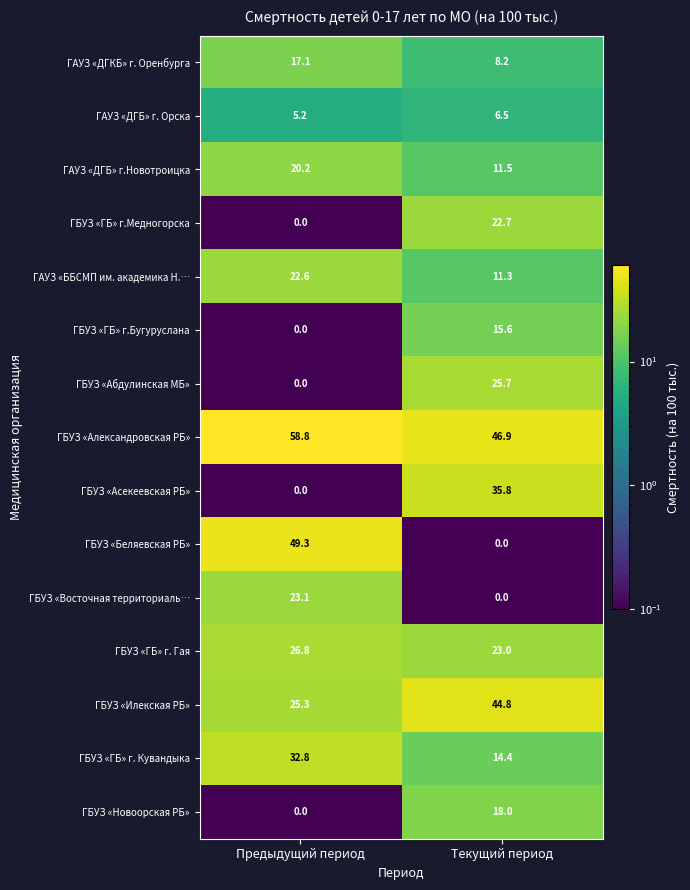

At which category is the sum across all series the highest?

Текущий период